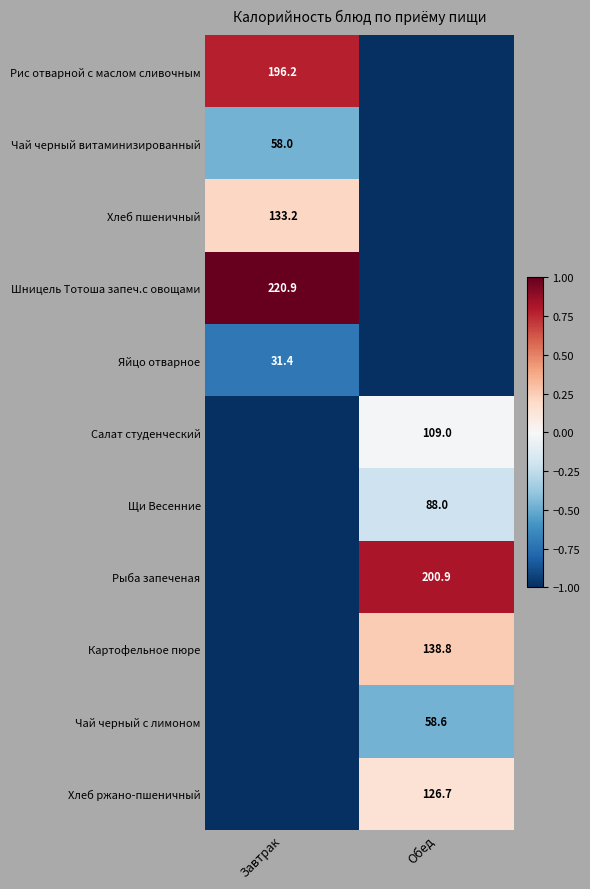

The Чай черный с лимоном series shows 58.6 at Обед. True or false?

True